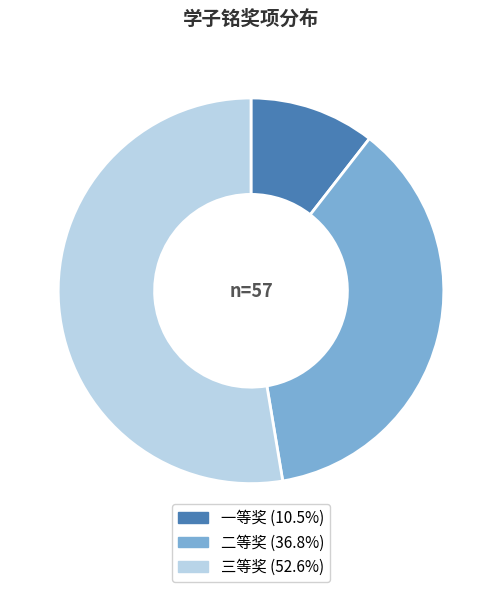

Is there any slice that represents more than half of the pie?

Yes